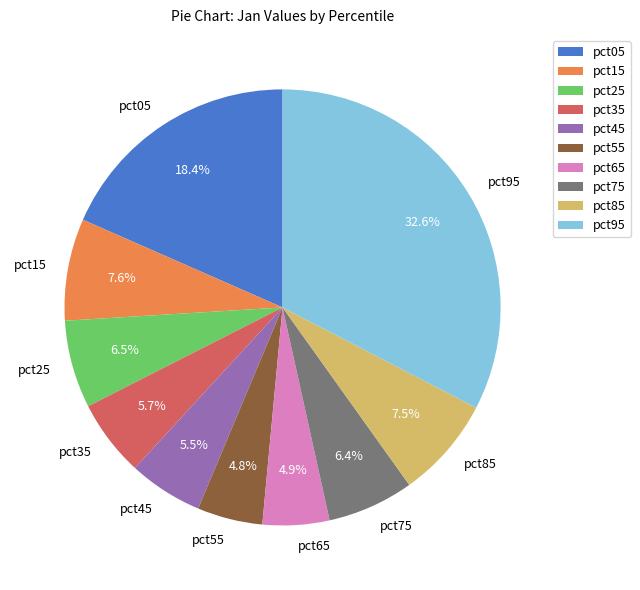

Which slice is the largest?

pct95